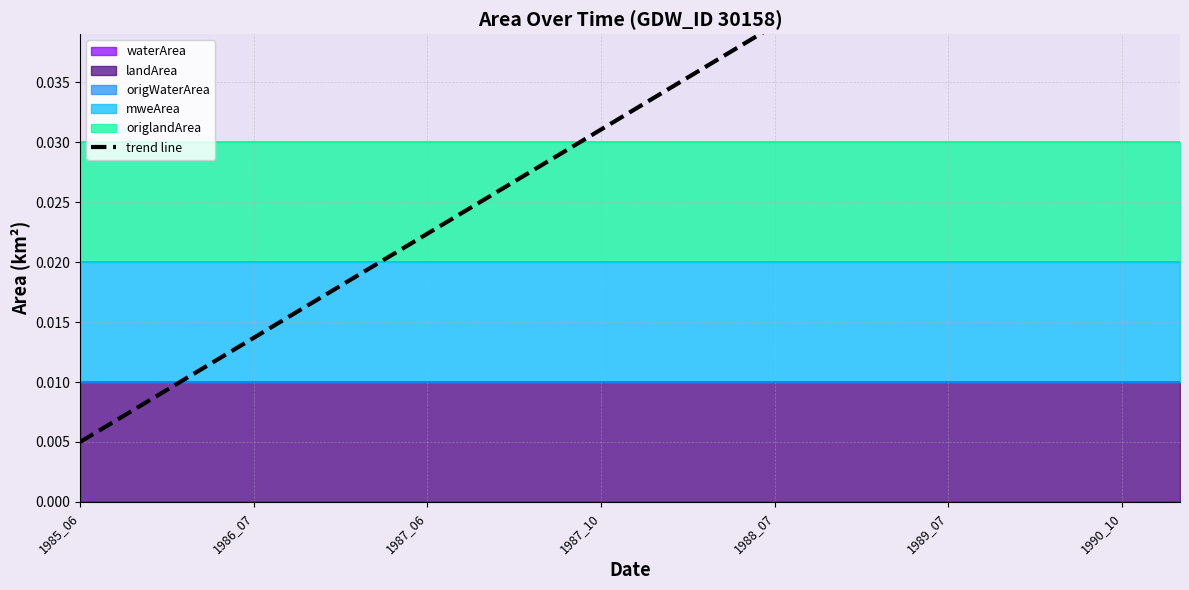

What is the label of the 5th point from the left?

1988_07